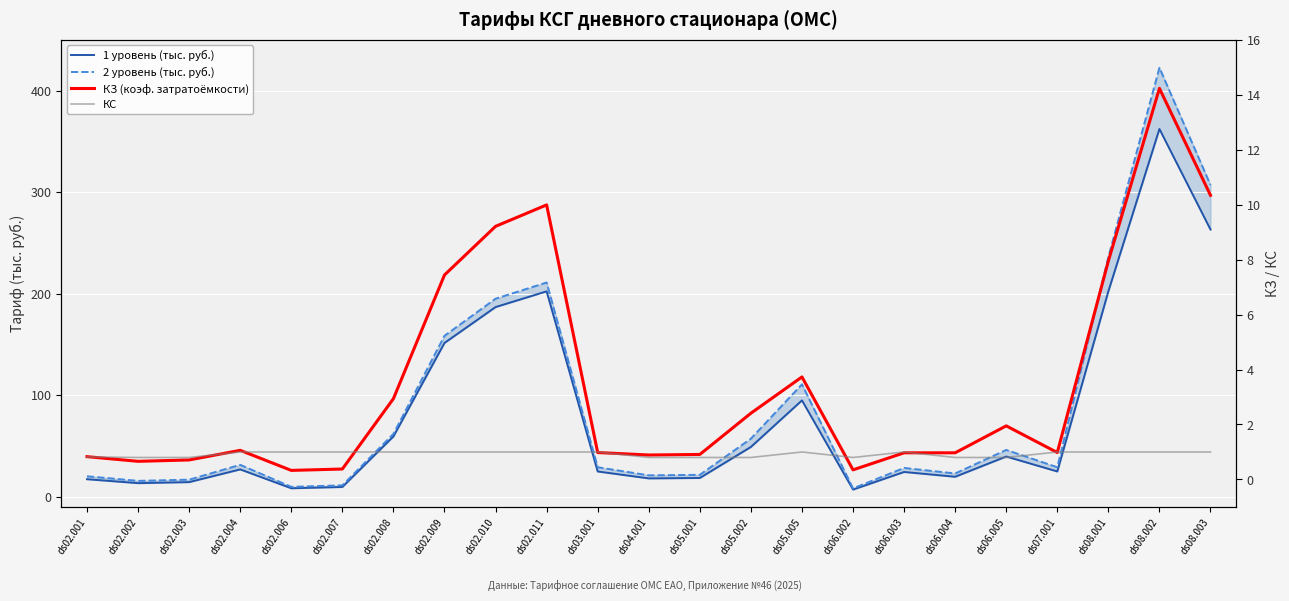

At which category is the sum across all series the highest?

ds08.002